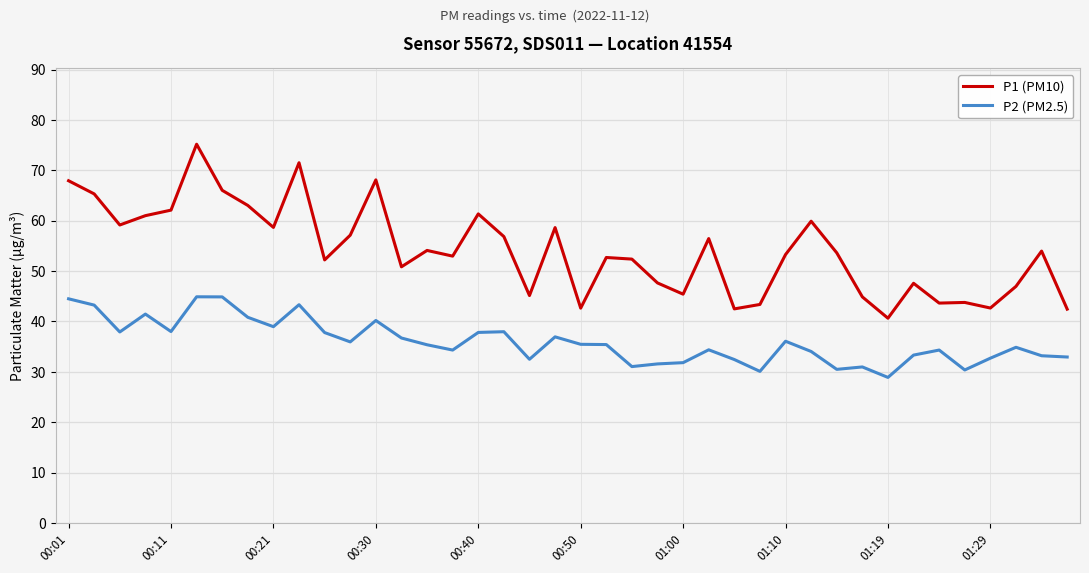

What is the smallest value displayed?

28.9